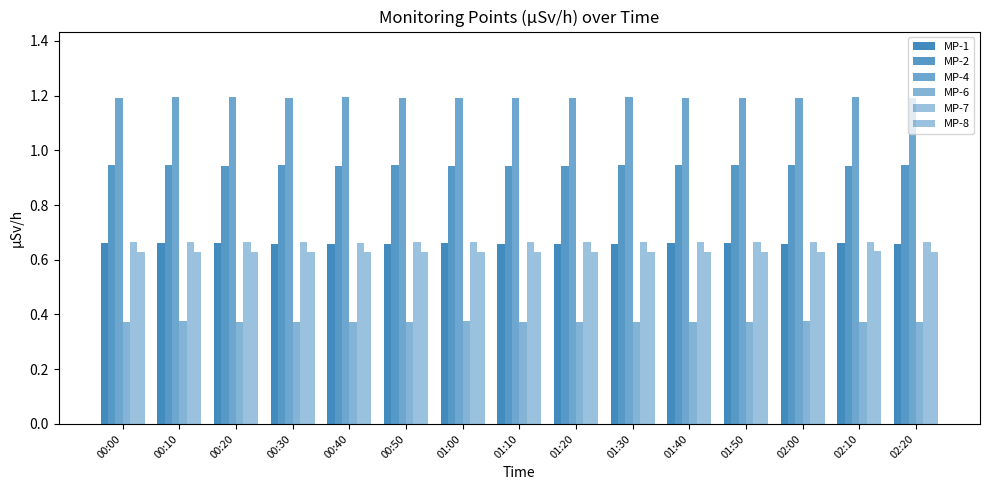

How many data points does each series have?

15